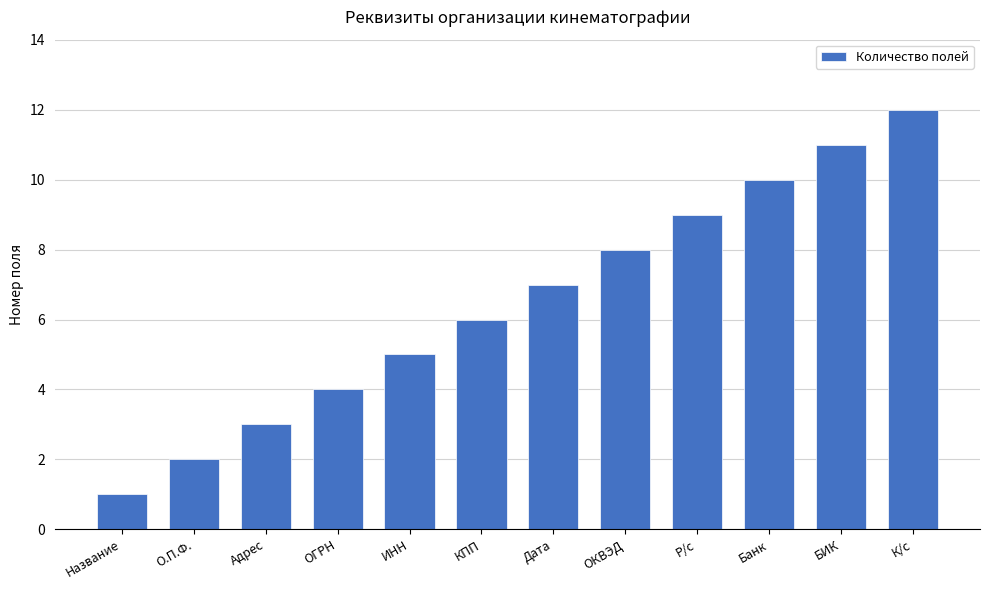

What is the change in value from Название to КПП?

+5